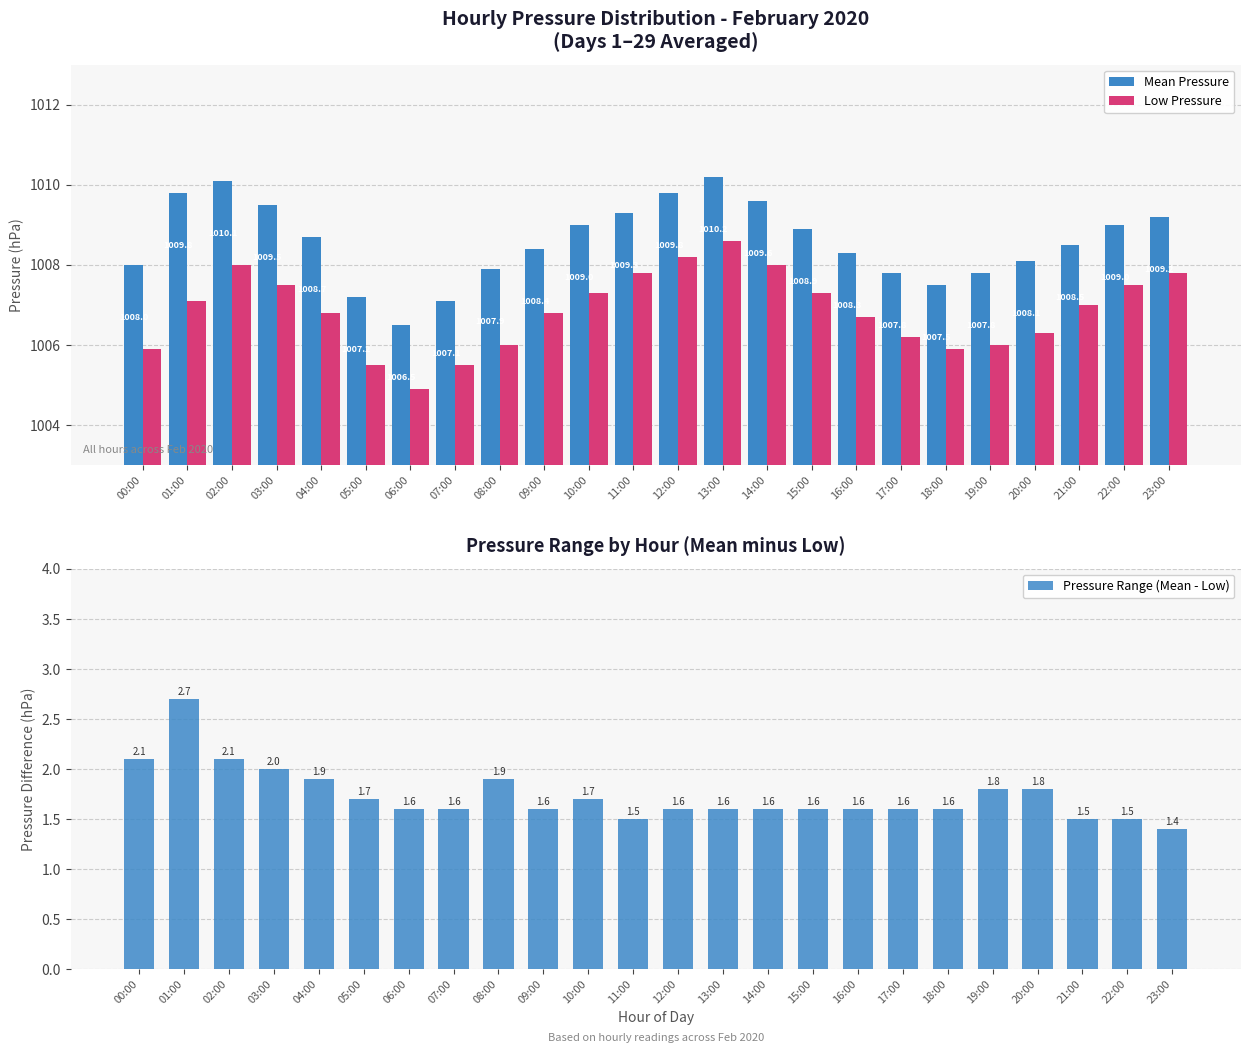

What is the value of the Pressure Range (Mean - Low) bar at the 5th from the left?

1.9